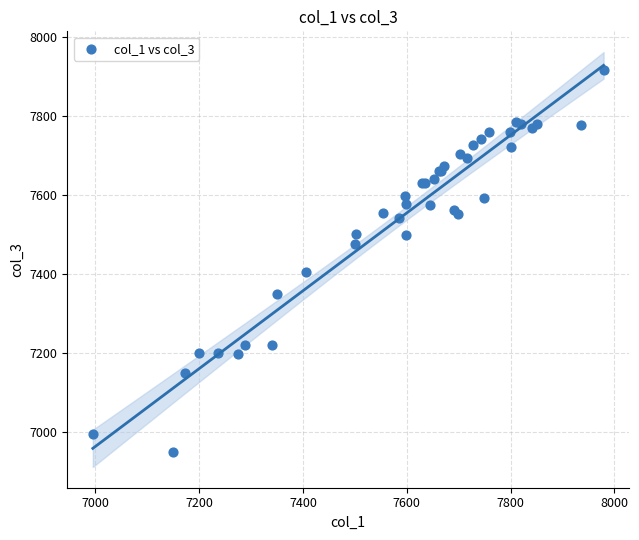

What Y value in the scatter plot is closest to 7432?

7405